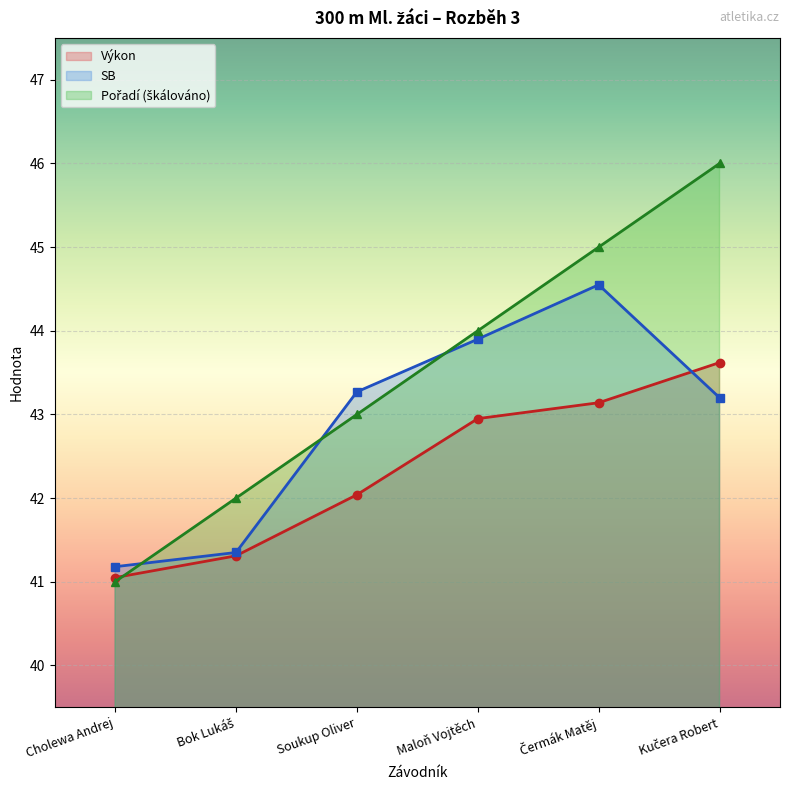

Rank the categories by SB value from highest to lowest.

Čermák Matěj, Maloň Vojtěch, Soukup Oliver, Kučera Robert, Bok Lukáš, Cholewa Andrej